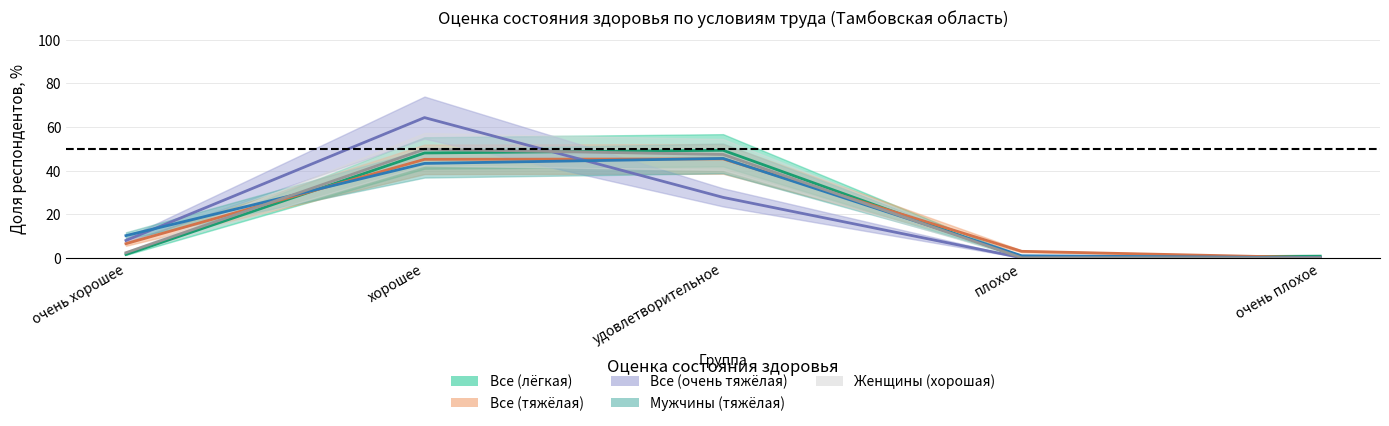

List the labels in order of Все (лёгкая) value, smallest first.

плохое, очень плохое, очень хорошее, хорошее, удовлетворительное